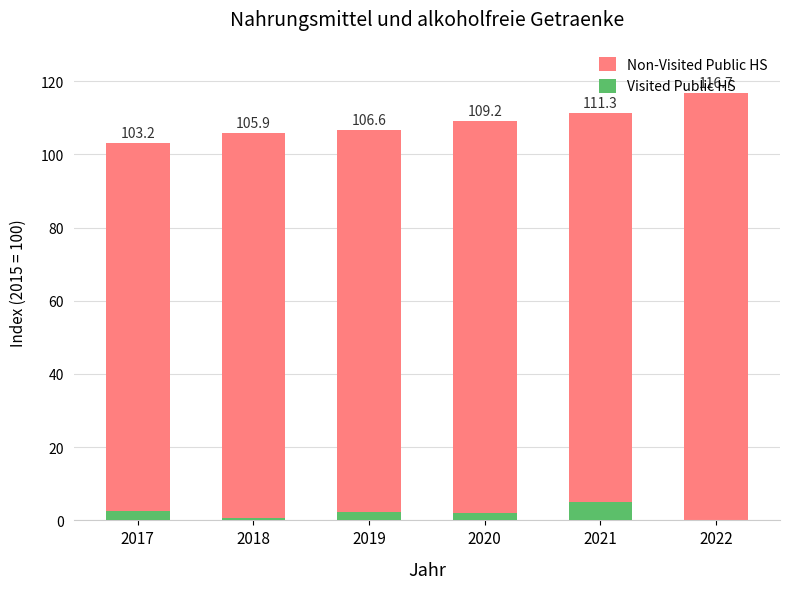

What is the spread (max minus min) of values at 2021?

106.4